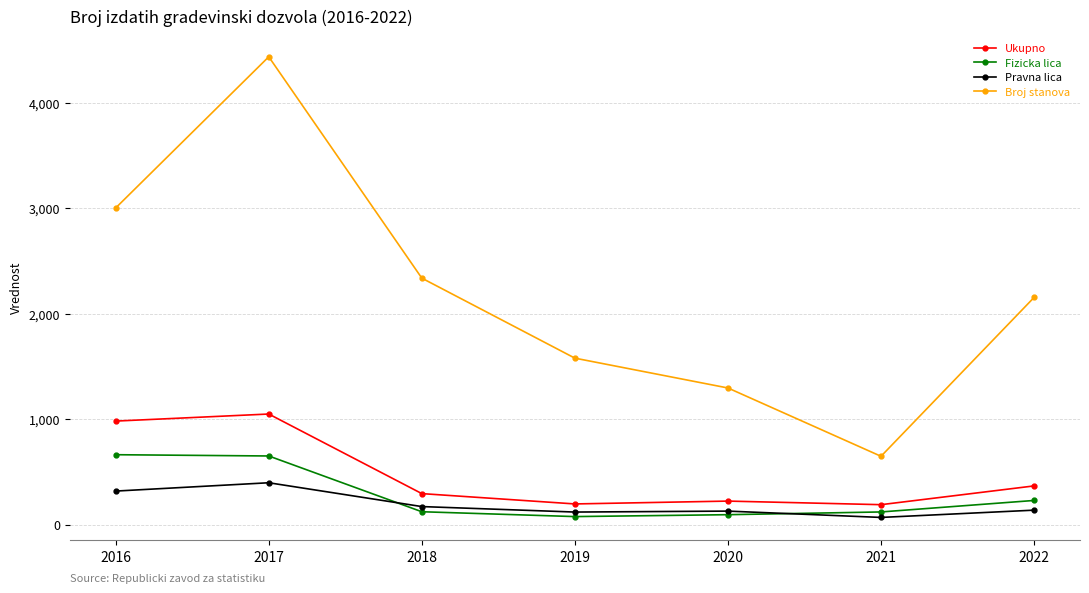

The Ukupno series shows 1492 at 2016. True or false?

False